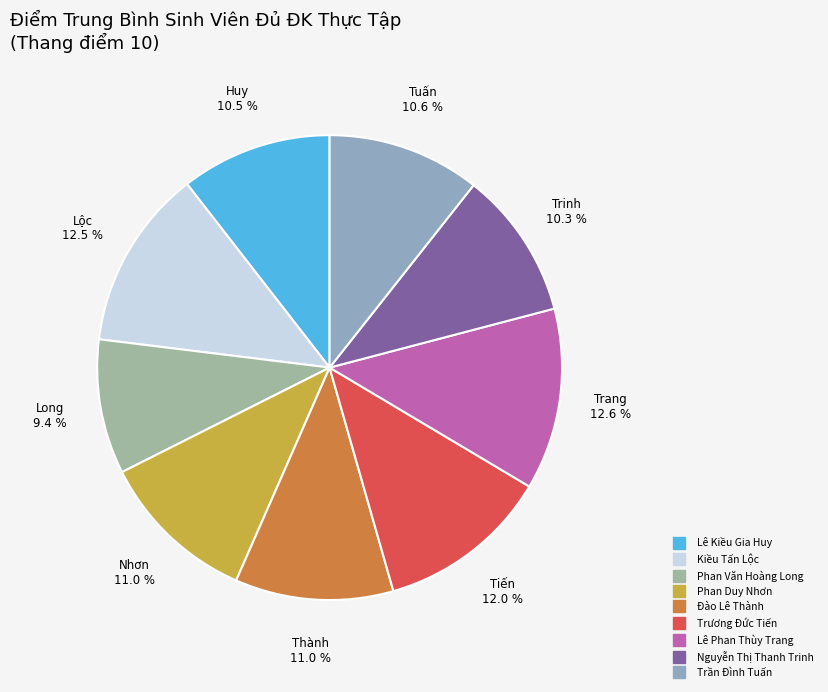

To the nearest percent, what is the average slice percentage?

11%